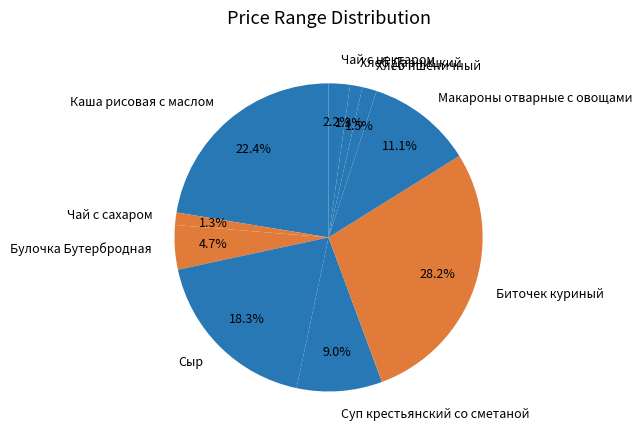

Is there a majority slice in this chart?

No